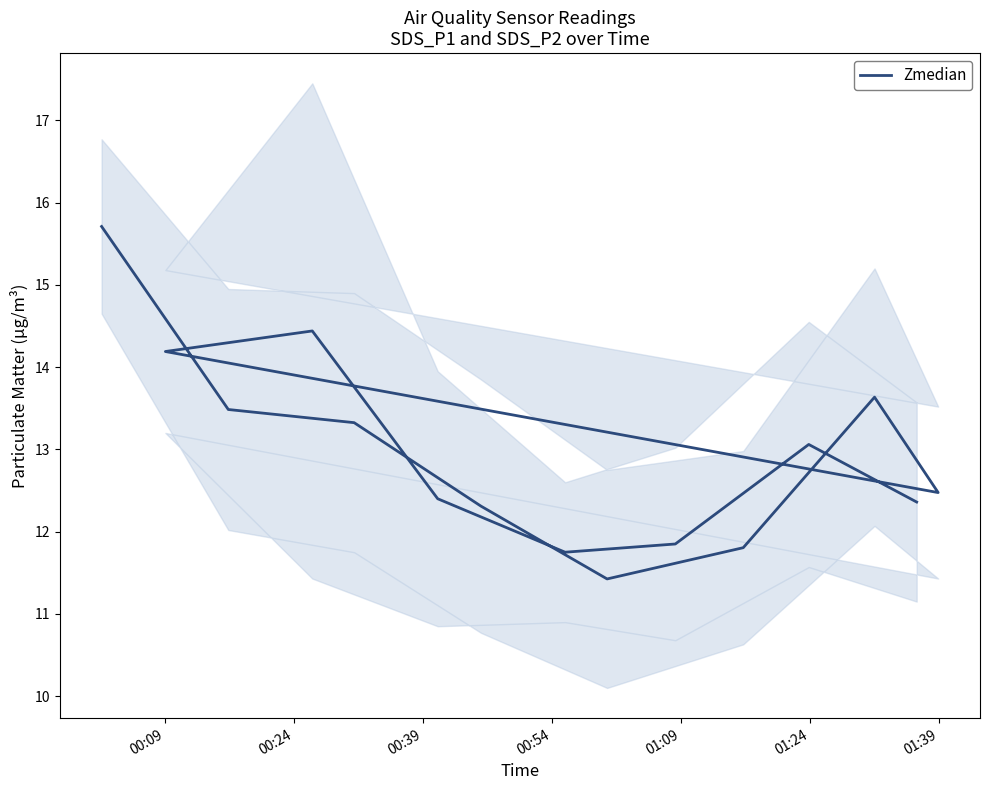

True or false: the data shows 21.8 at 9.

False